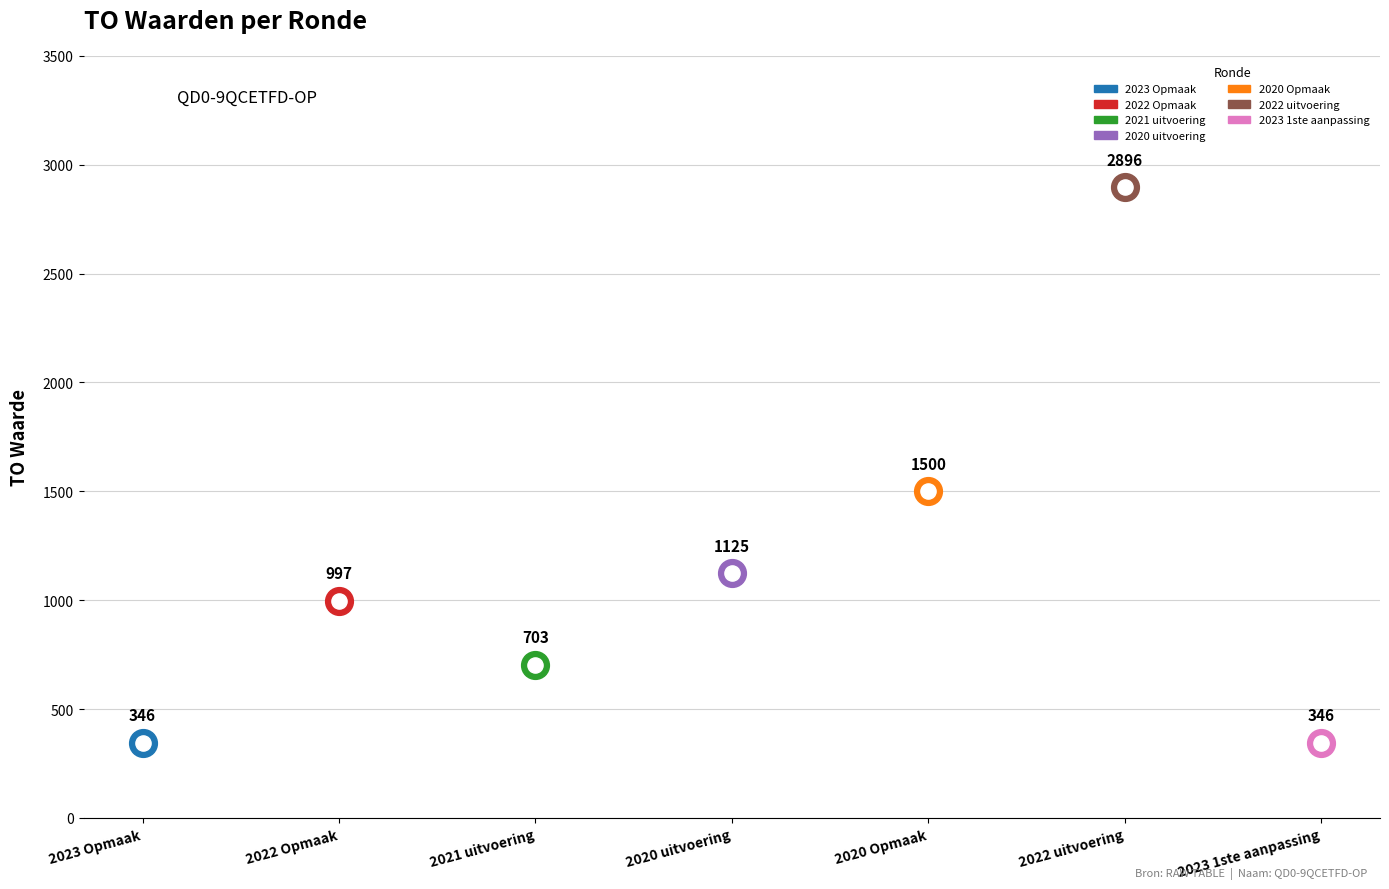

At how many categories does at least one series exceed 2380?

1